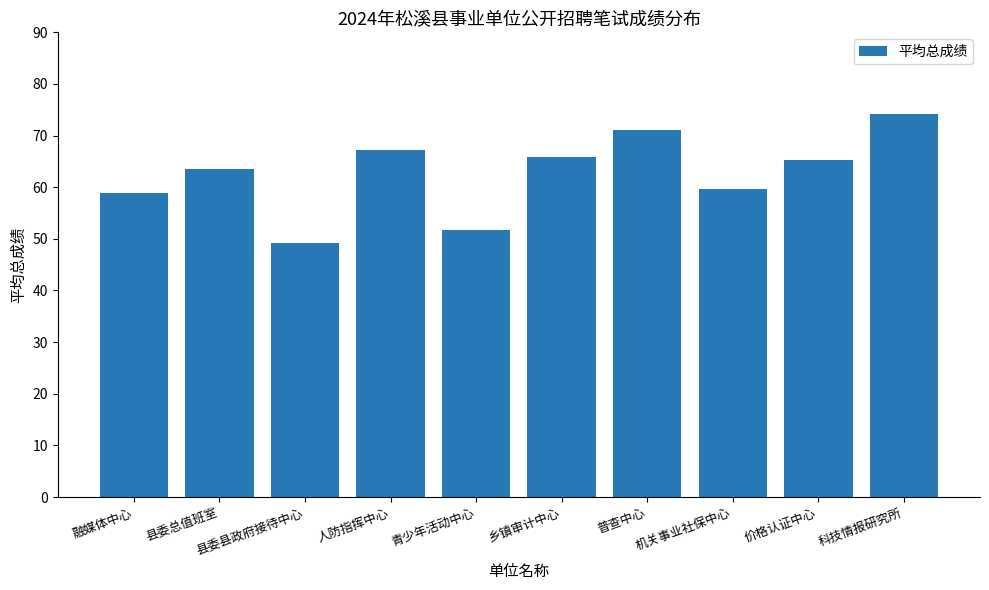

What is the ratio of the value at 乡镇审计中心 to the value at 价格认证中心?

1.0